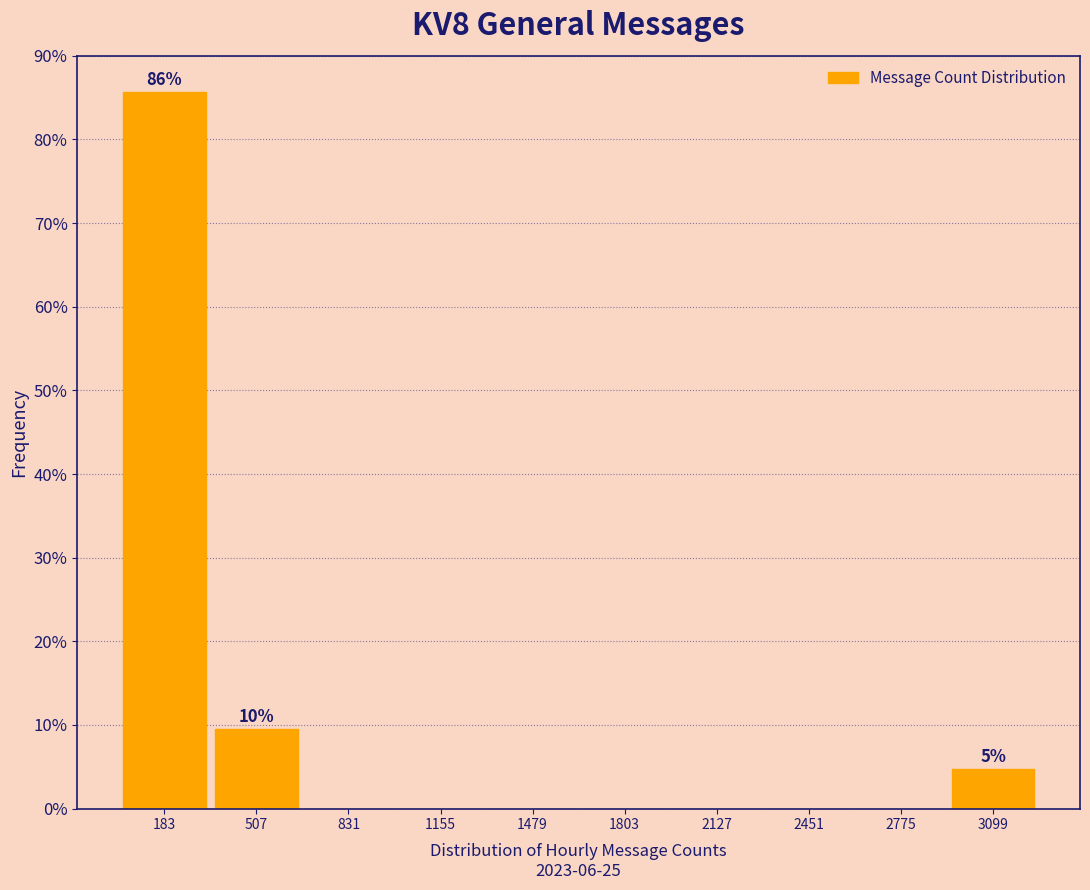

Which range on the x-axis has the tallest bar?

0 to 350